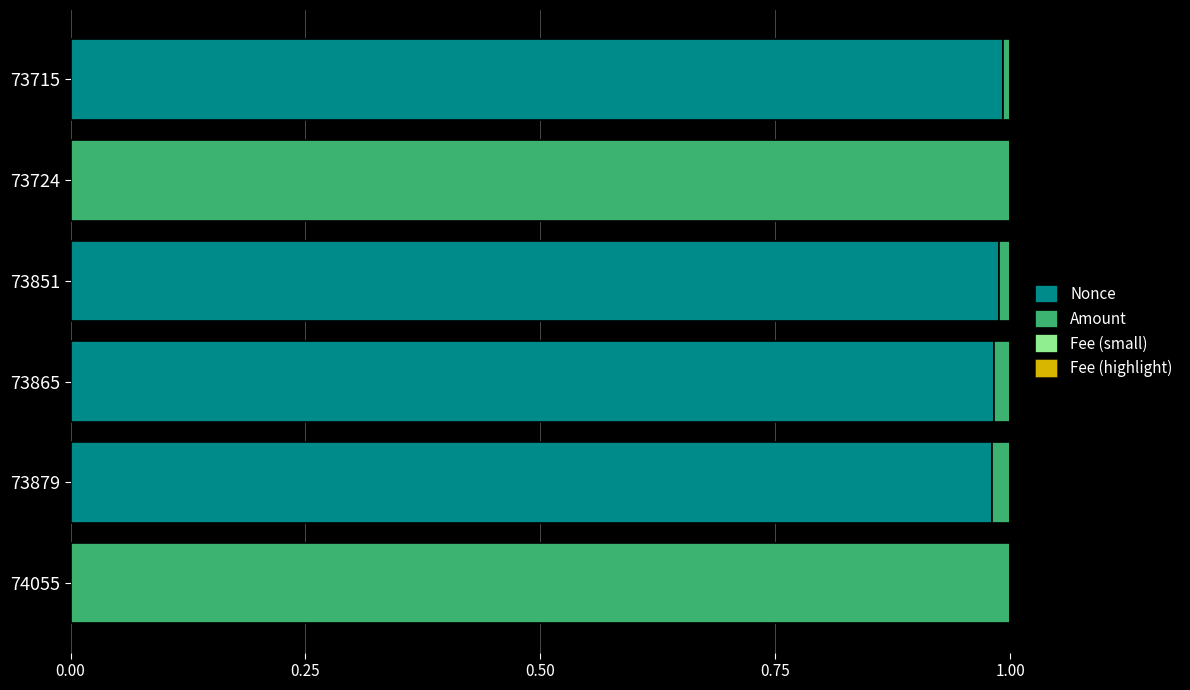

How many bars are there in each group?

4